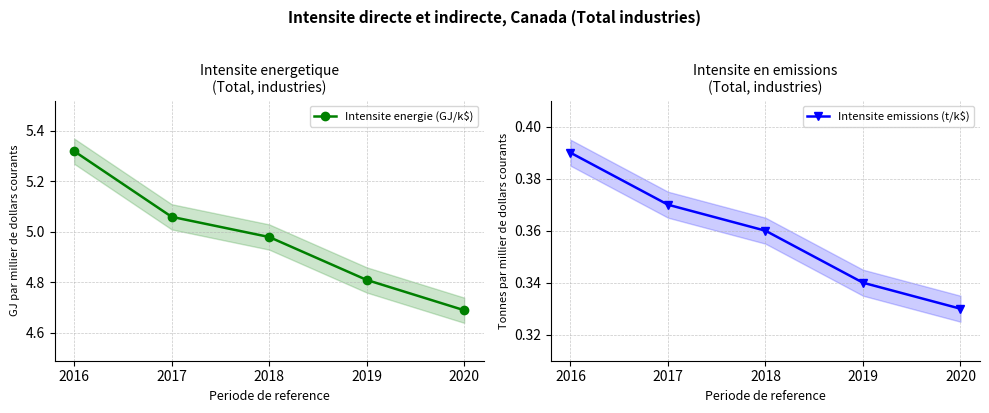

What is the value of the Intensite emissions (t/k$) point at the 4th from the left?

0.3